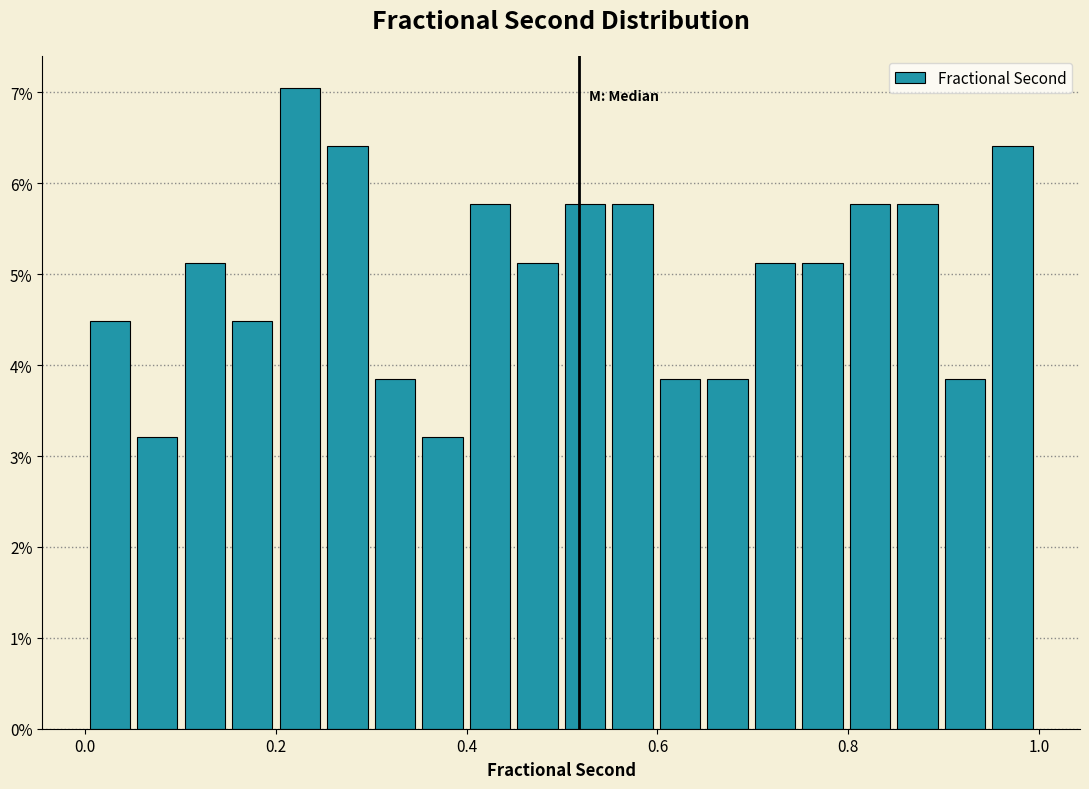

Around what value on the x-axis is the tallest bar? Give the approximate position of its centre, as read against the axis.

0.22